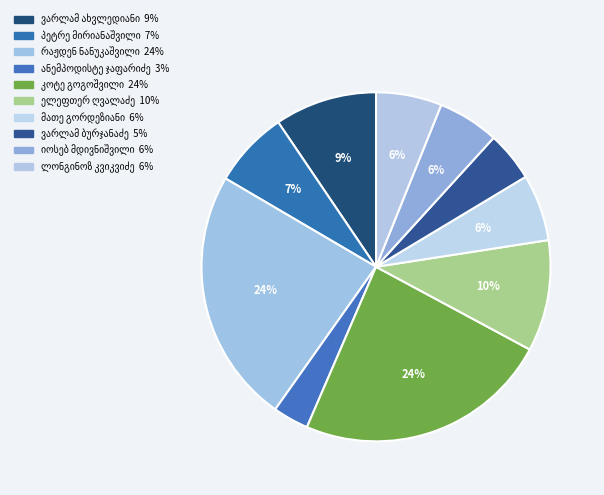

The რაჟდენ ნანუკაშვილი slice represents 30% of the pie. True or false?

False